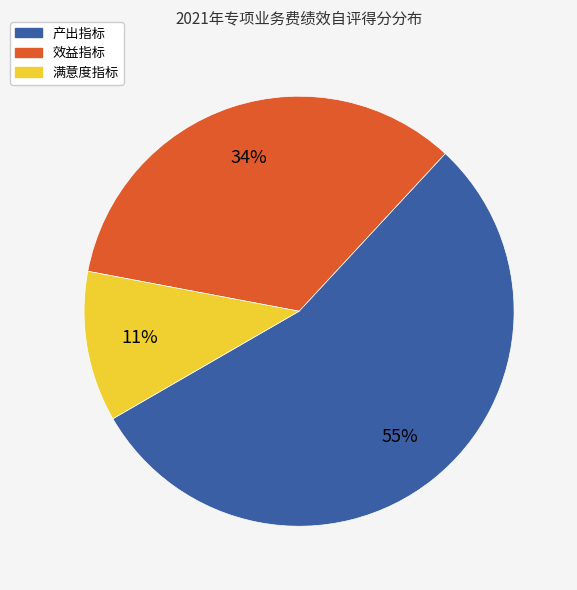

Is there any slice that represents more than half of the pie?

Yes